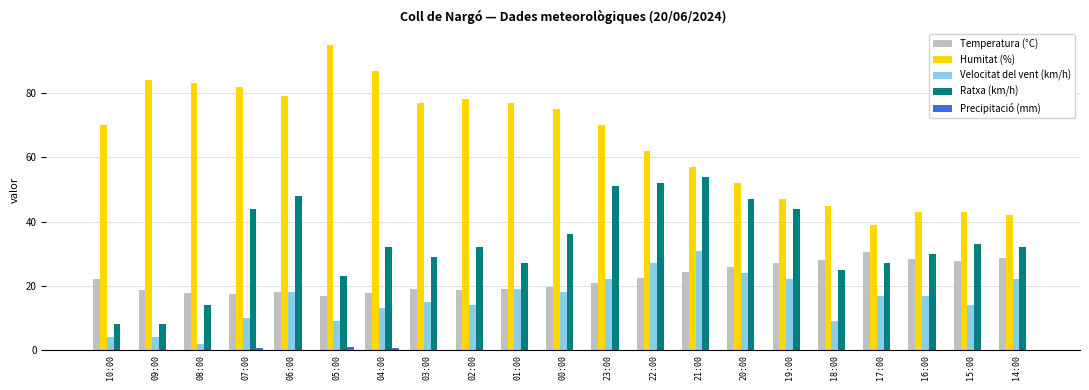

Which category has the highest value in the Velocitat del vent (km/h) series?

21:00